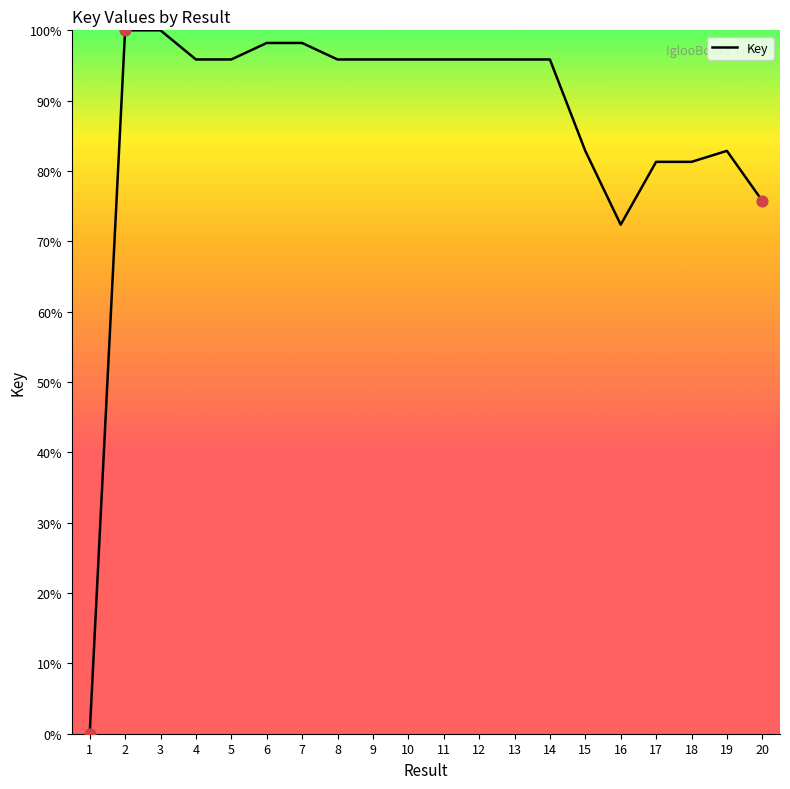

What is the change in value from 12 to 18?

-14.6